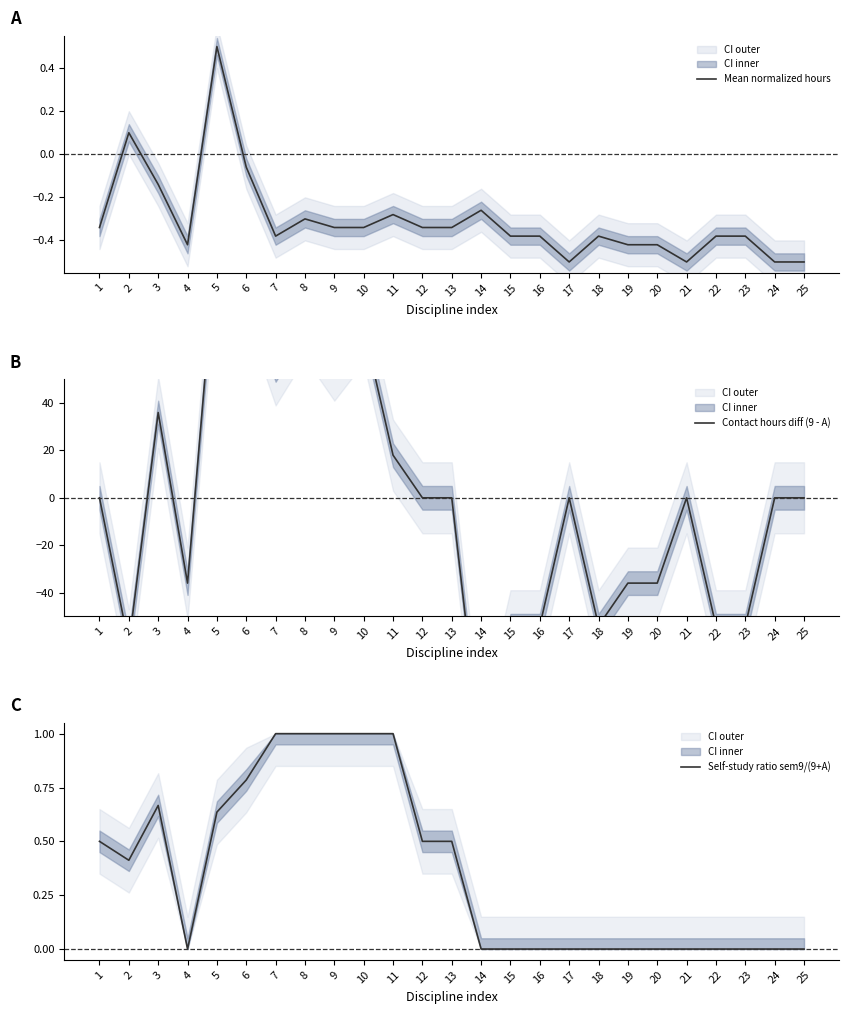

What is the sum of the Contact hours diff (9 - A) values at 3 and 7?

90.0